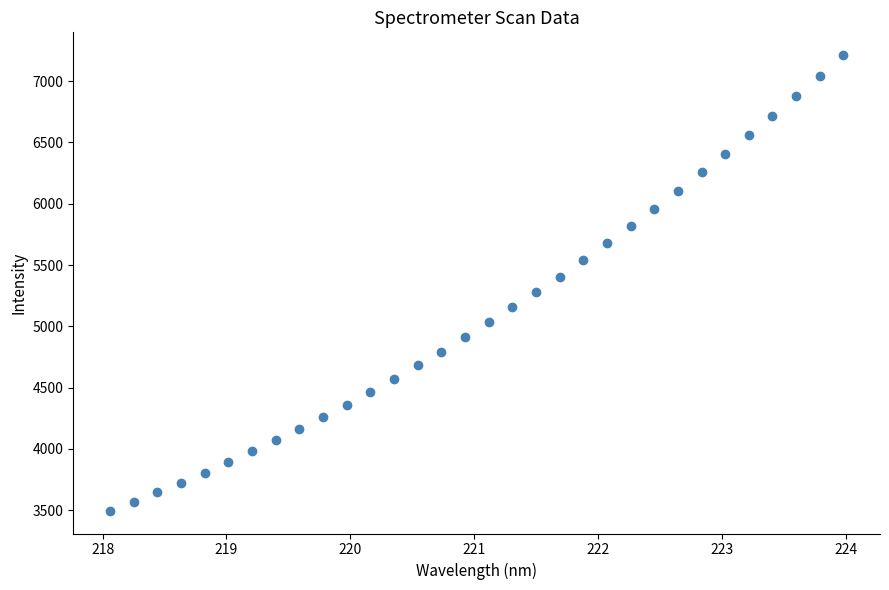

What is the range of Y values (max minus min)?

3717.4